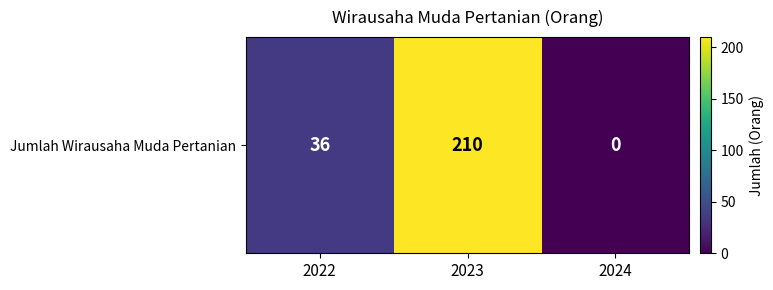

The chart shows a value of -91 at 2024. True or false?

False